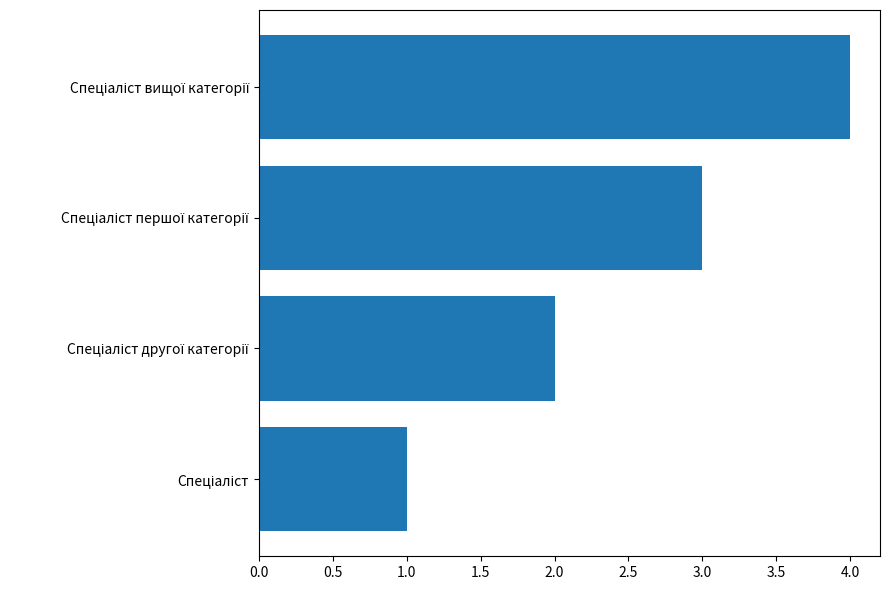

Does the chart contain any negative values?

No